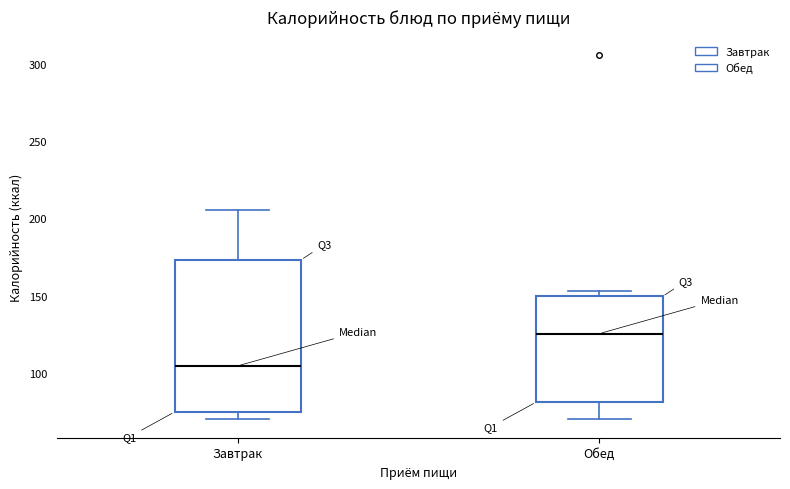

Reading left to right, transcribe this box plot: for each box, give where its median line is, the range the box spans, and where its two whiskers end, as read against the y-axis. The values are not printed on the chart, so give them approximately, as read against the axis.

Завтрак: median 105, box 75 to 175, whiskers 70 to 205
Обед: median 125, box 80 to 150, whiskers 70 to 155